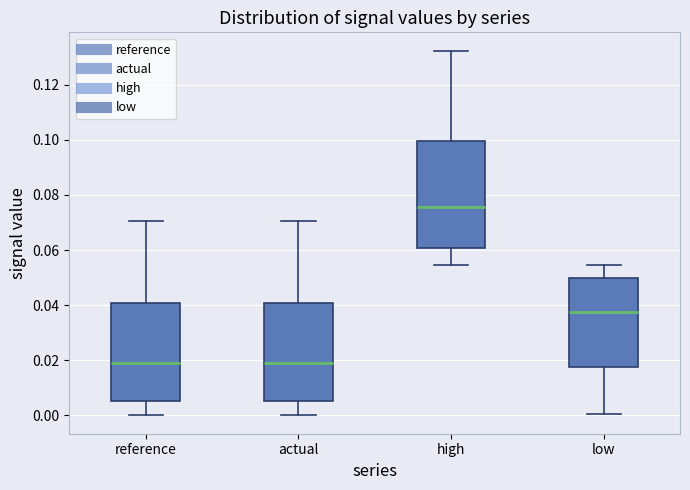

Where does the median line of the box for low sit on the y-axis? The values are not printed on the chart, so give them approximately, as read against the axis.

0.038